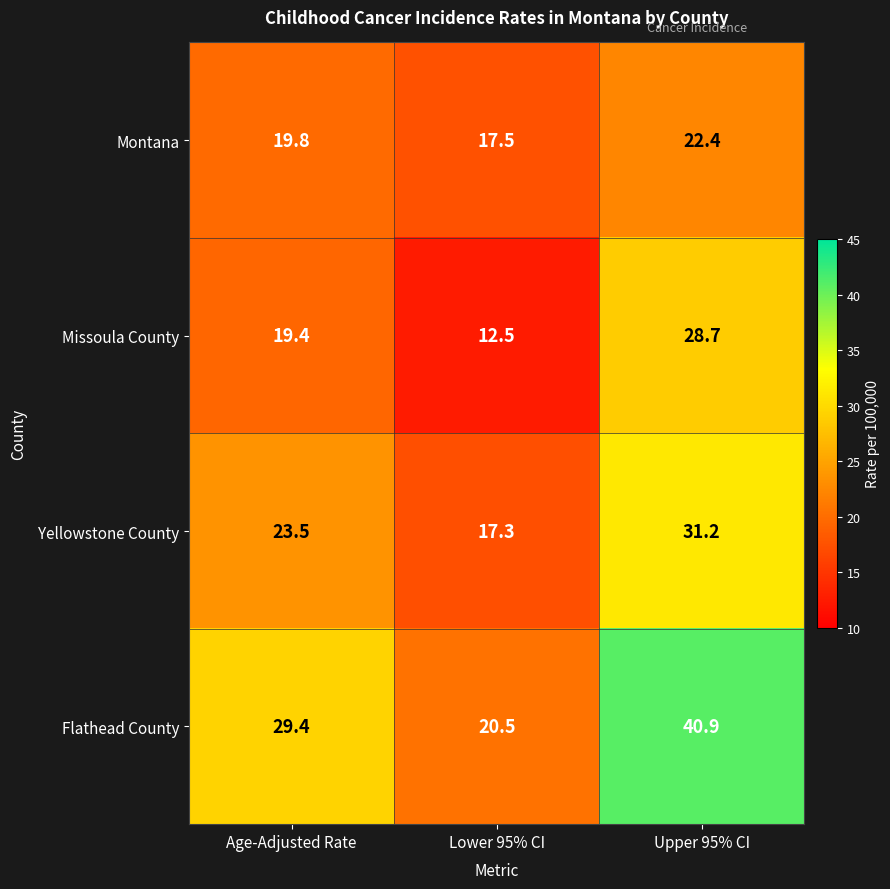

What is the sum of all Yellowstone County values?

72.0